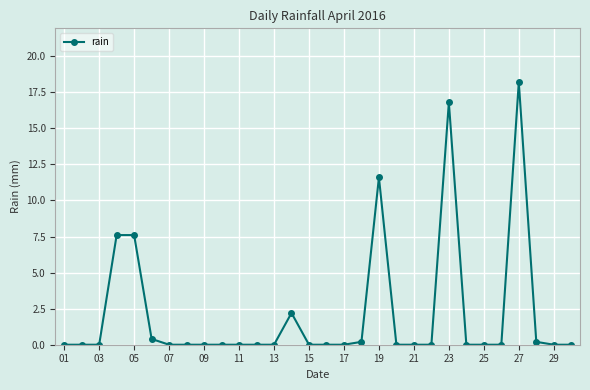

What is the maximum value shown in the chart?

18.2